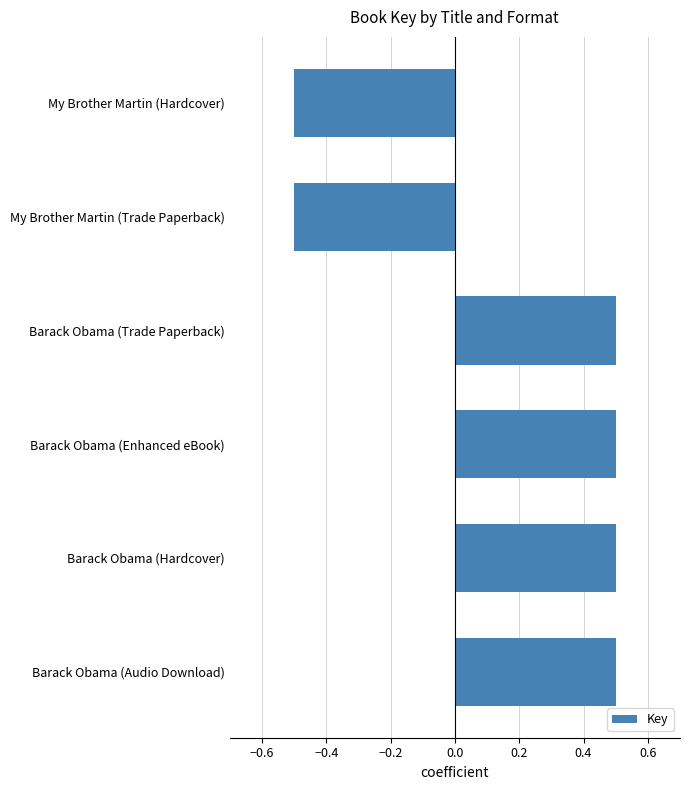

Count the number of categories in the chart.

6